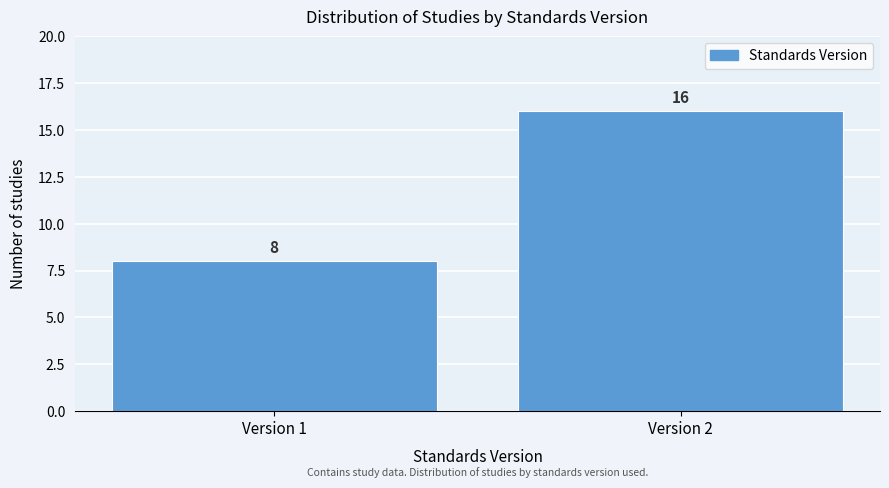

Reading right to left, transcribe all the data shown in this chart.

16	8